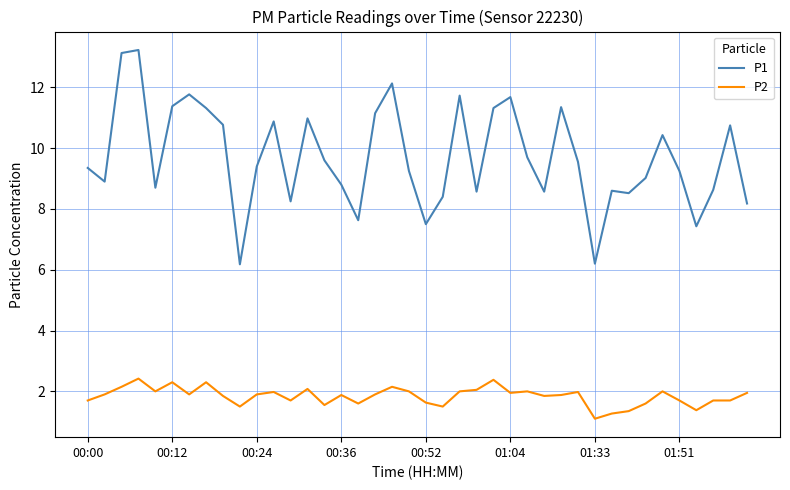

List the series in order of their overall mean, lowest first.

P2, P1